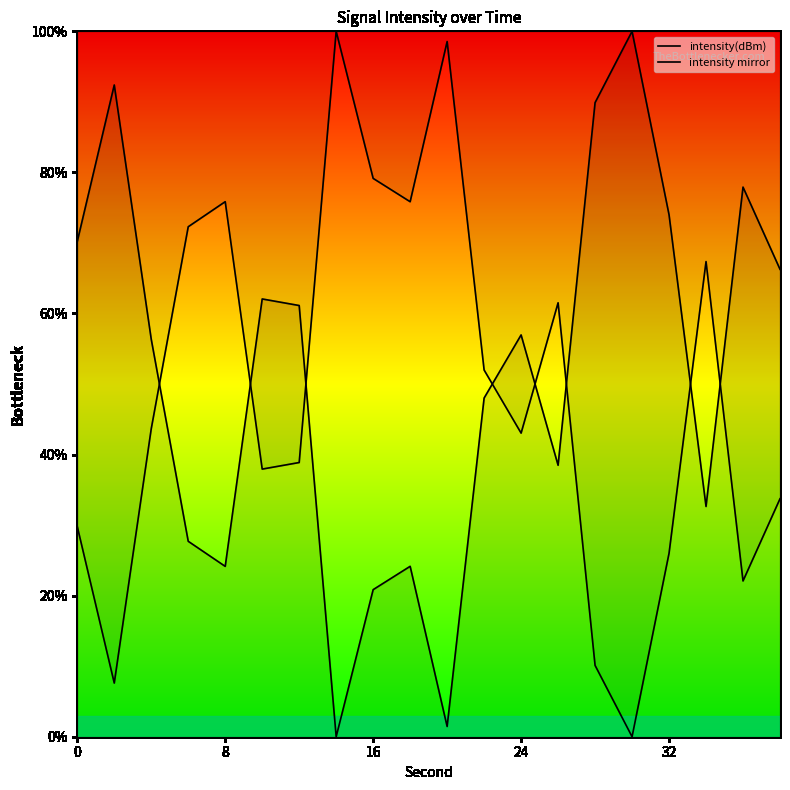

How many intersections are there between intensity(dBm) and intensity mirror?

8